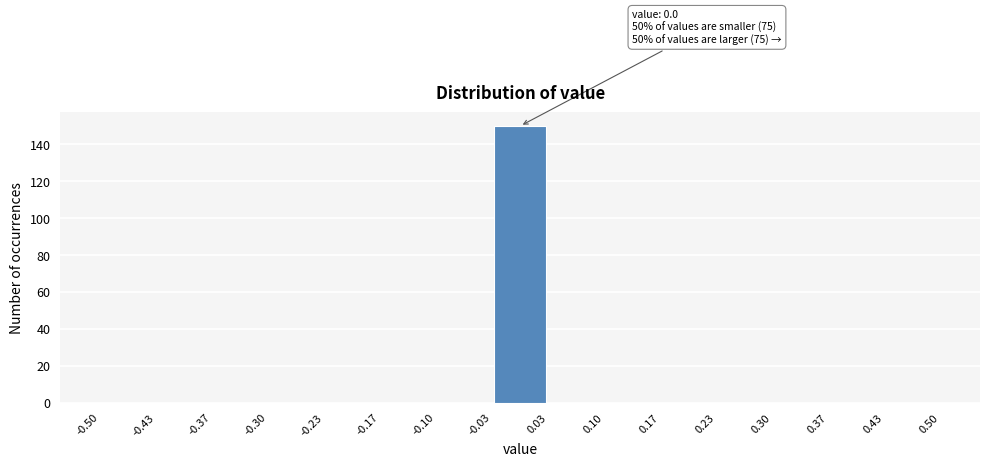

Which range on the x-axis has the tallest bar?

-0.03 to 0.03